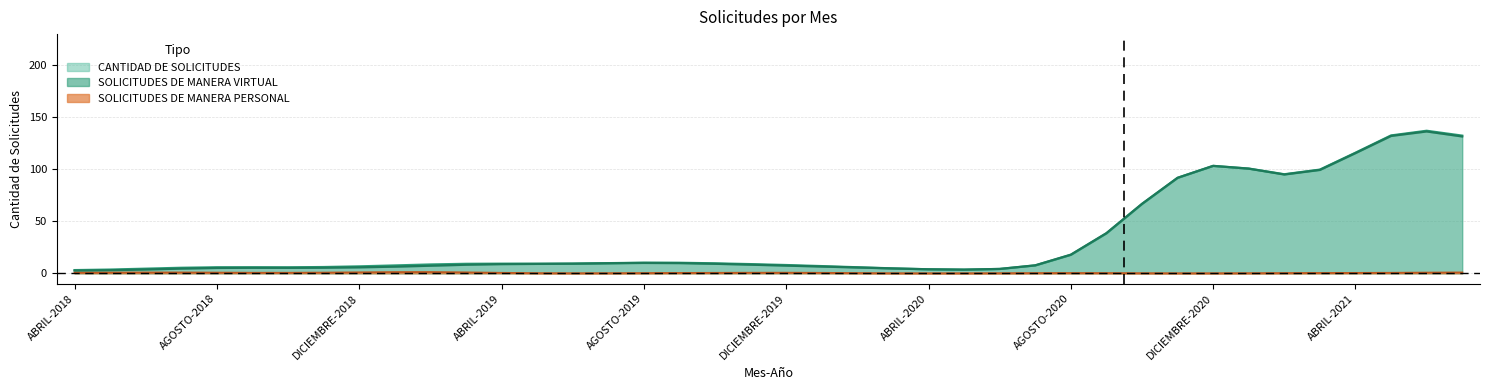

How many data points in SOLICITUDES DE MANERA VIRTUAL are above 8?

18